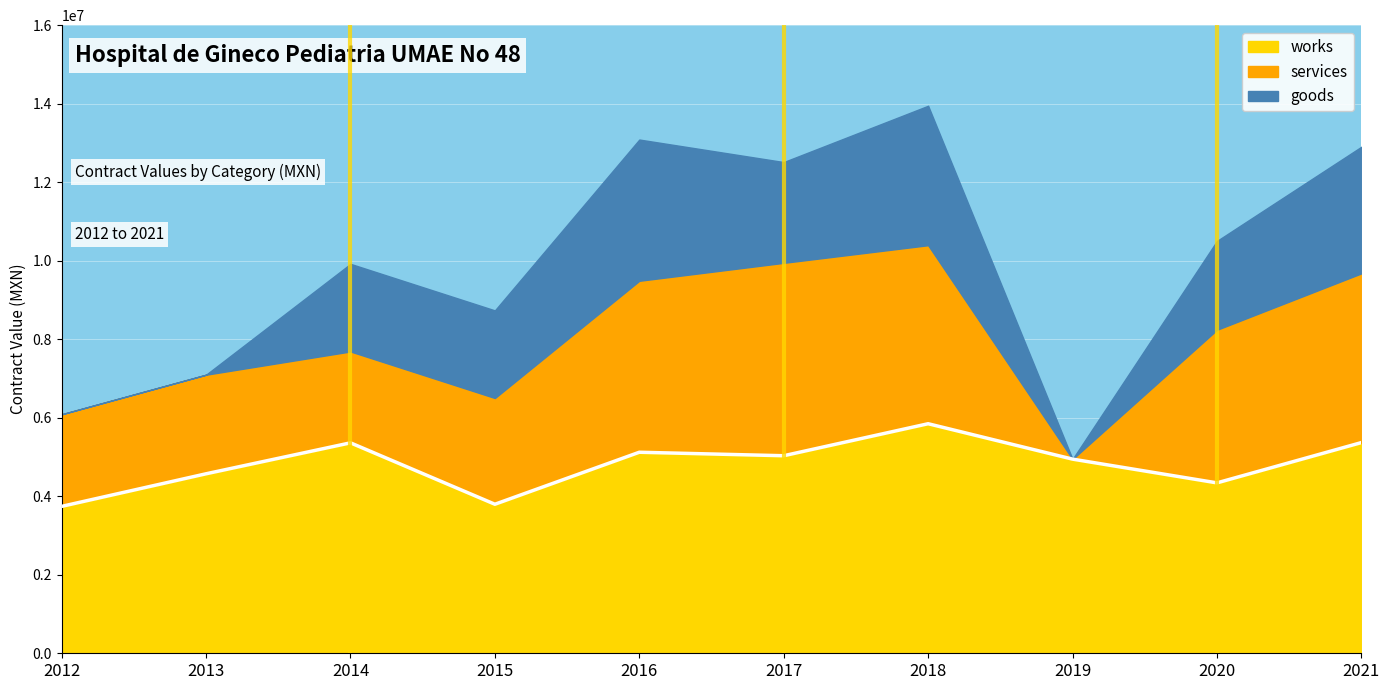

How many points are lower than both their immediate neighbors (excluding endpoints)?

3